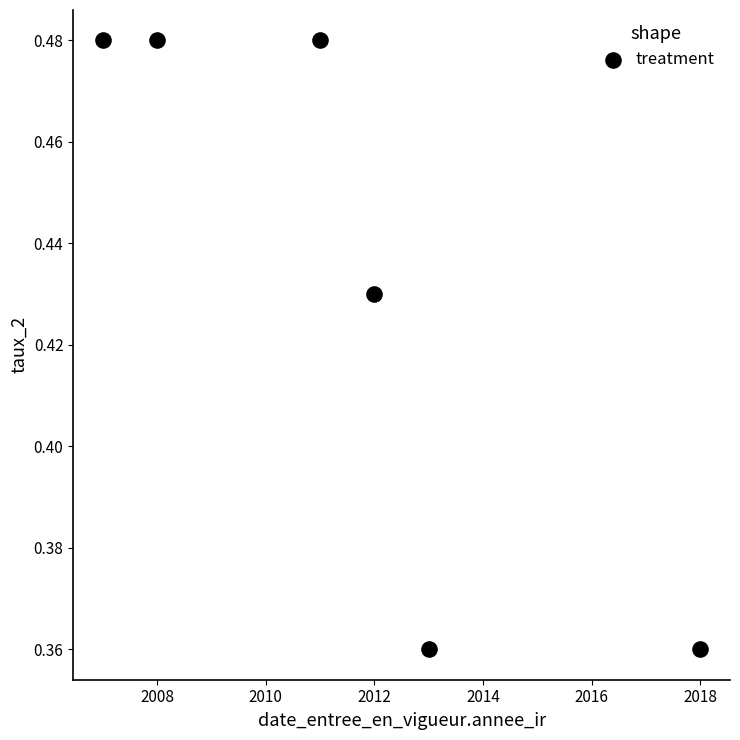

What is the range of X values (max minus min)?

11.0